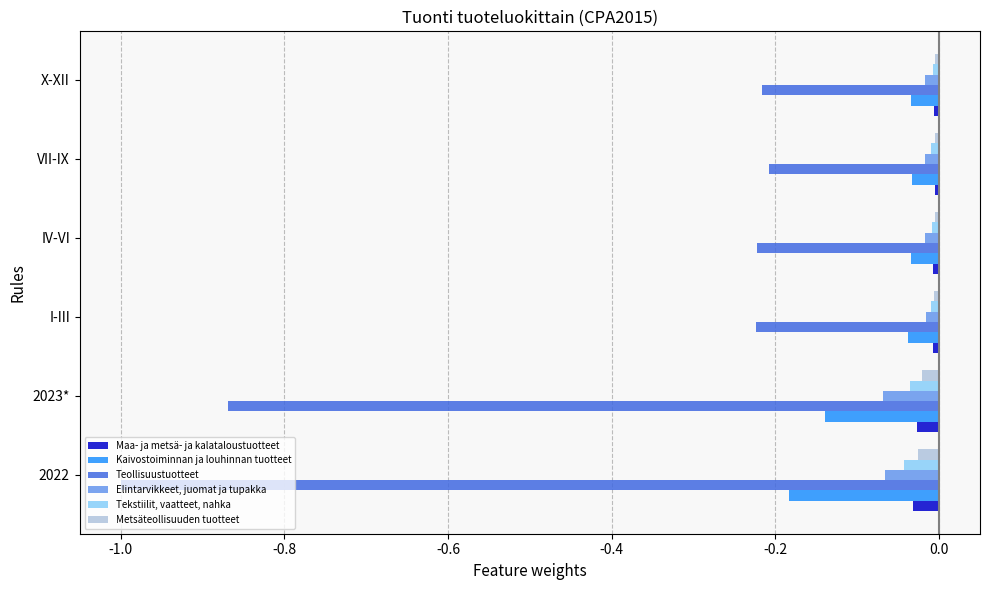

Count the number of categories in the chart.

6